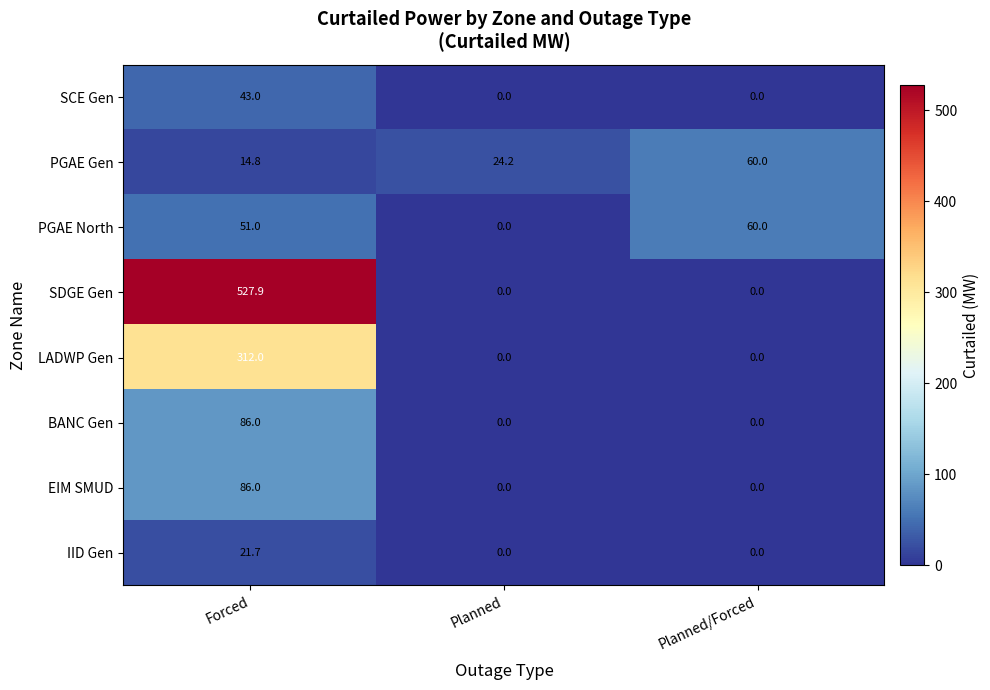

Reading left to right, extract all data points from this chart.

SCE Gen: Forced=43.0	Planned=0.0	Planned/Forced=0.0
PGAE Gen: Forced=14.8	Planned=24.2	Planned/Forced=60.0
PGAE North: Forced=51.0	Planned=0.0	Planned/Forced=60.0
SDGE Gen: Forced=527.9	Planned=0.0	Planned/Forced=0.0
LADWP Gen: Forced=312.0	Planned=0.0	Planned/Forced=0.0
BANC Gen: Forced=86.0	Planned=0.0	Planned/Forced=0.0
EIM SMUD: Forced=86.0	Planned=0.0	Planned/Forced=0.0
IID Gen: Forced=21.7	Planned=0.0	Planned/Forced=0.0